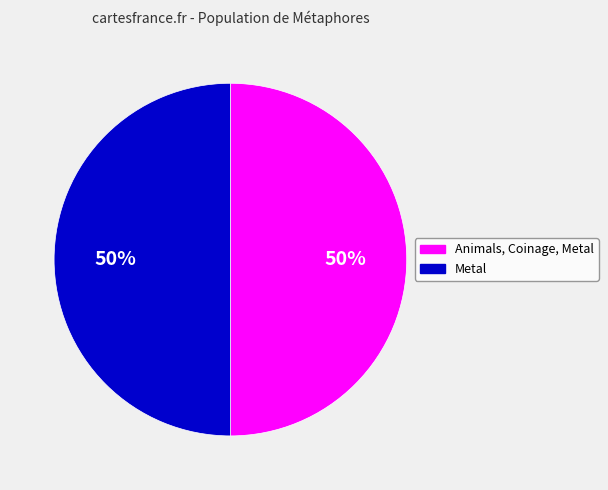

Combined, do Animals, Coinage, Metal and Metal account for over 50%?

Yes